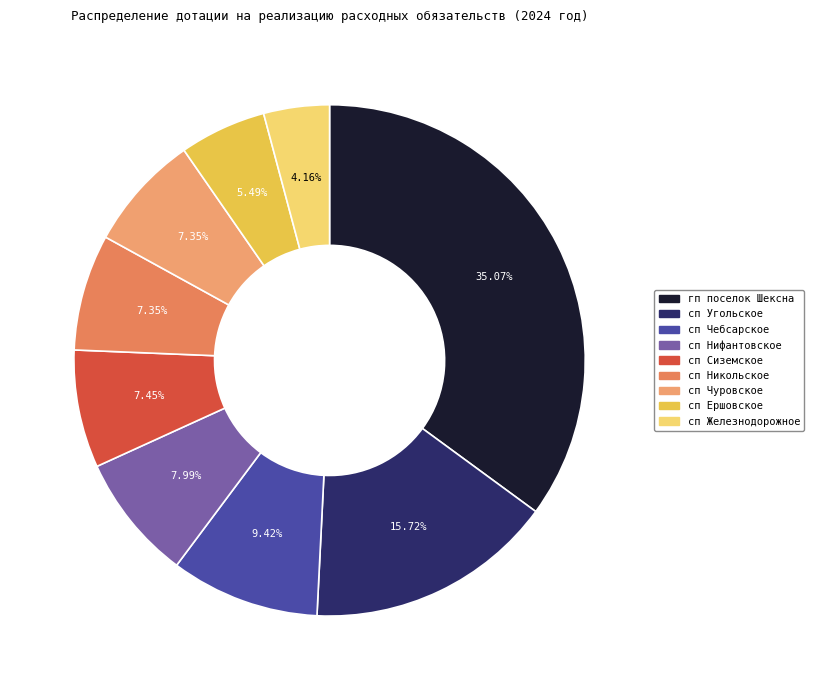

To the nearest percent, what is the difference between the largest and smallest slice percentages?

31%